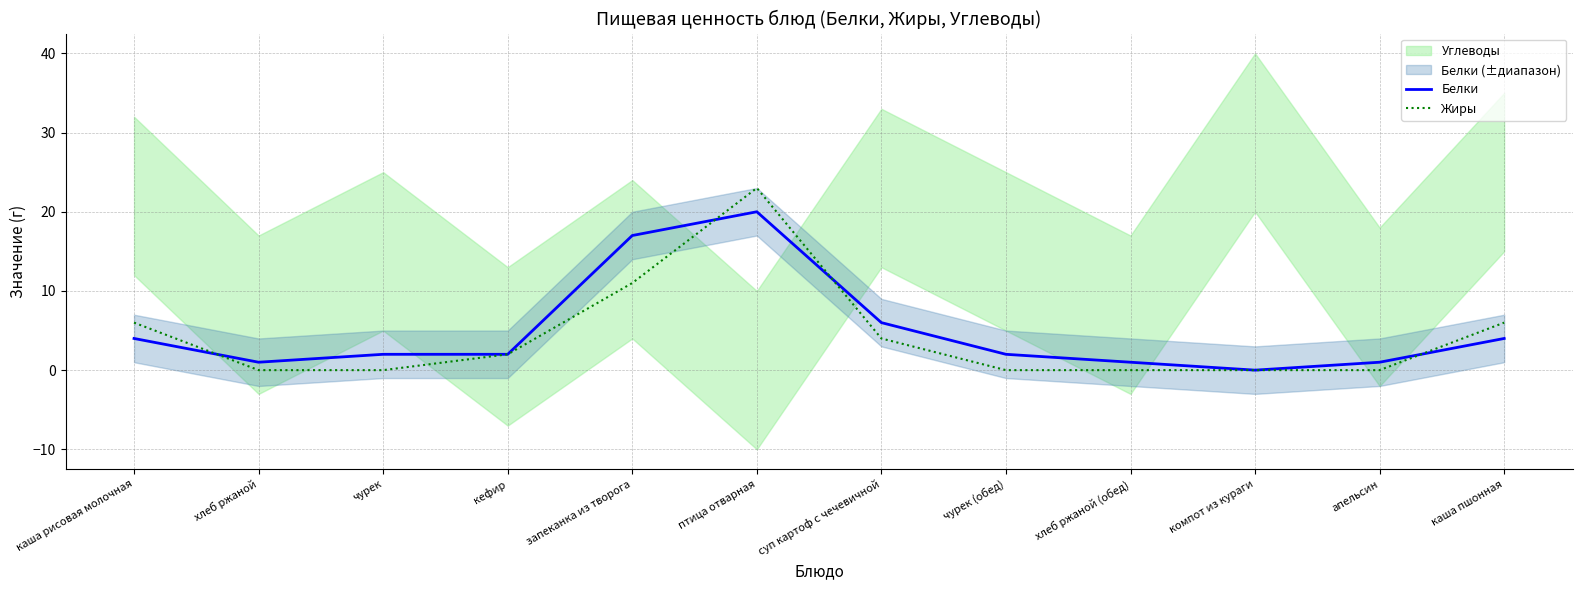

Count the number of categories in the chart.

12